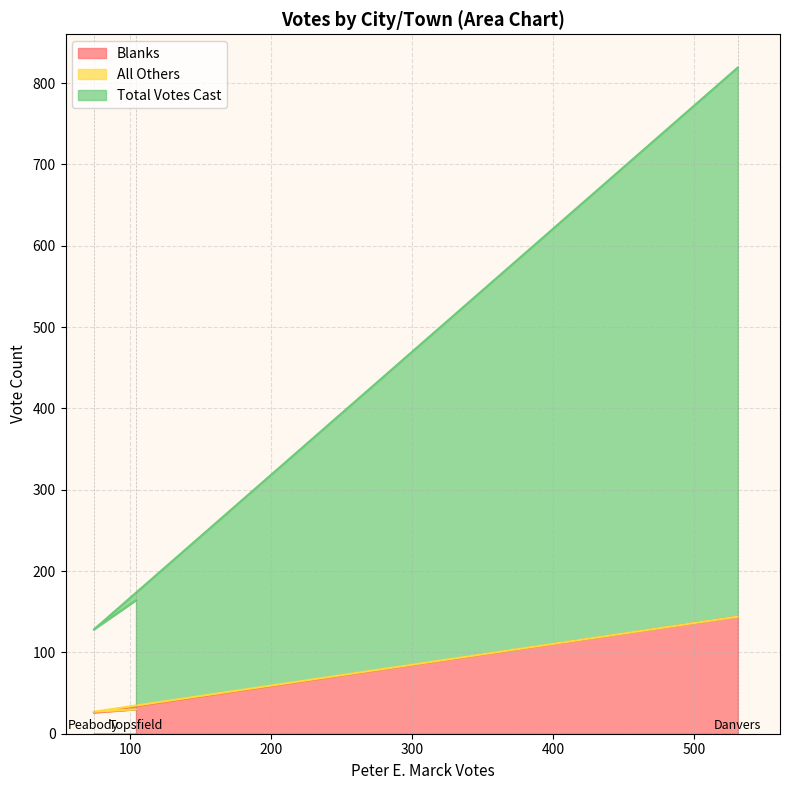

What is the maximum value for Blanks?

144